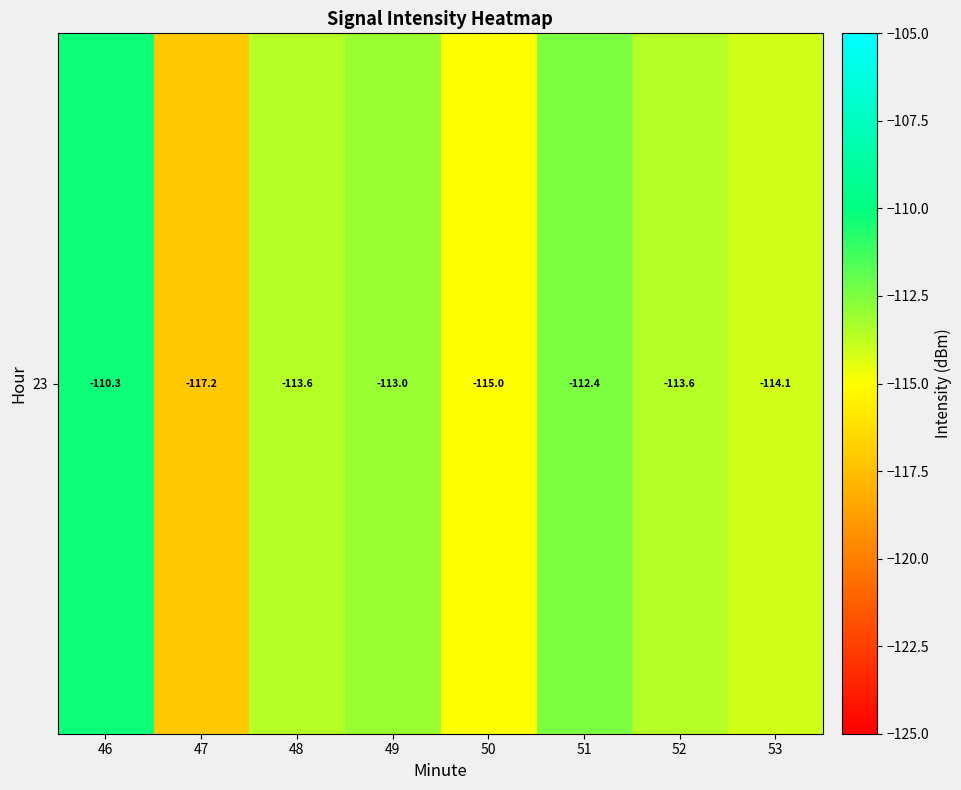

Count the number of data series in this chart.

1